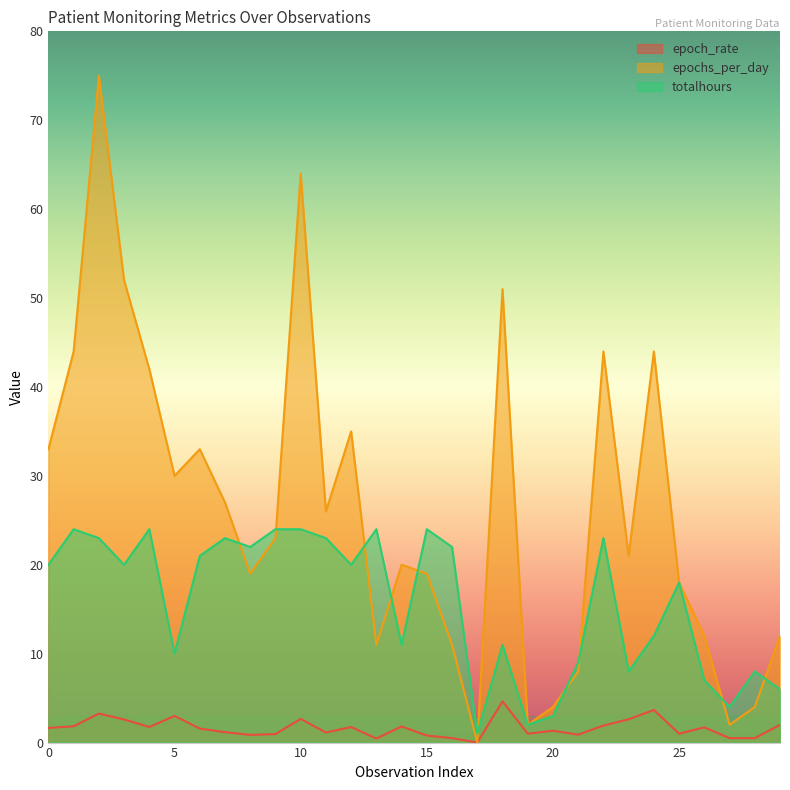

At which label is epoch_rate closest to 2?

29